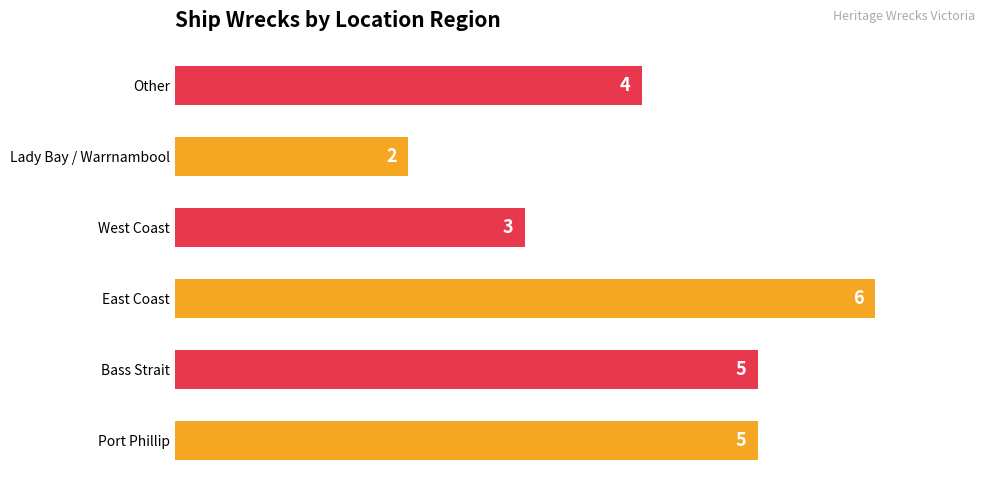

At which category does the chart reach its minimum across all series?

Lady Bay / Warrnambool